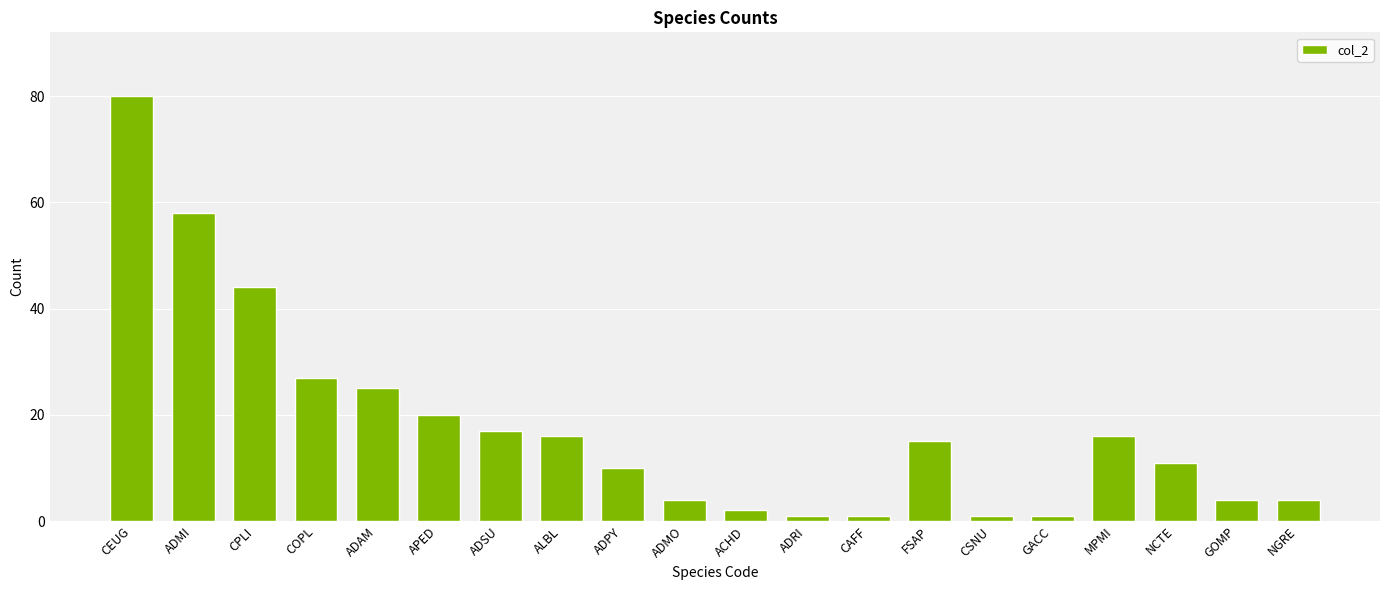

At which category does the chart reach its peak across all series?

CEUG